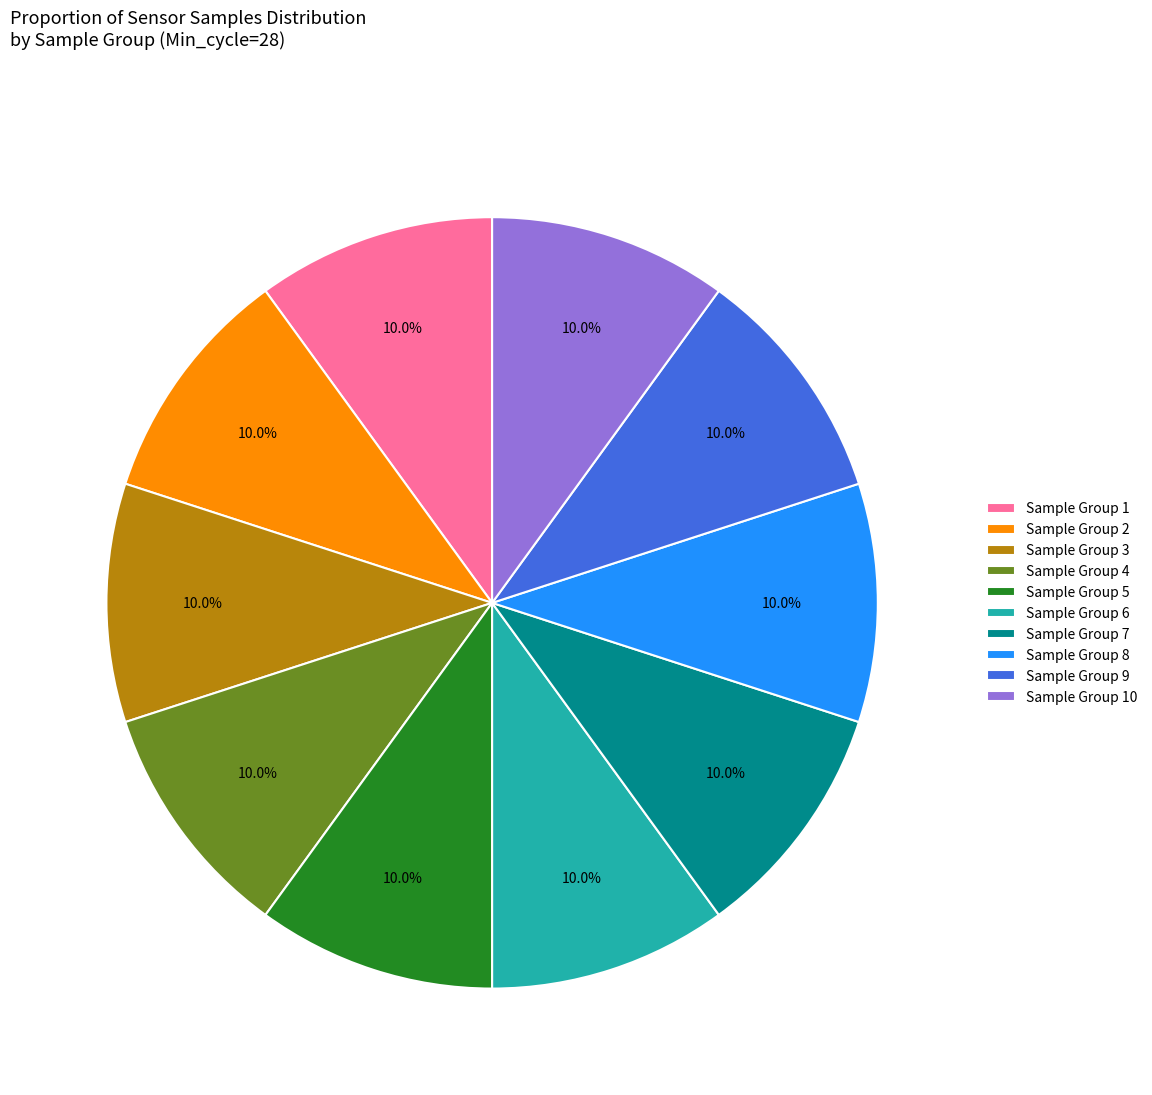

Is there a majority slice in this chart?

No